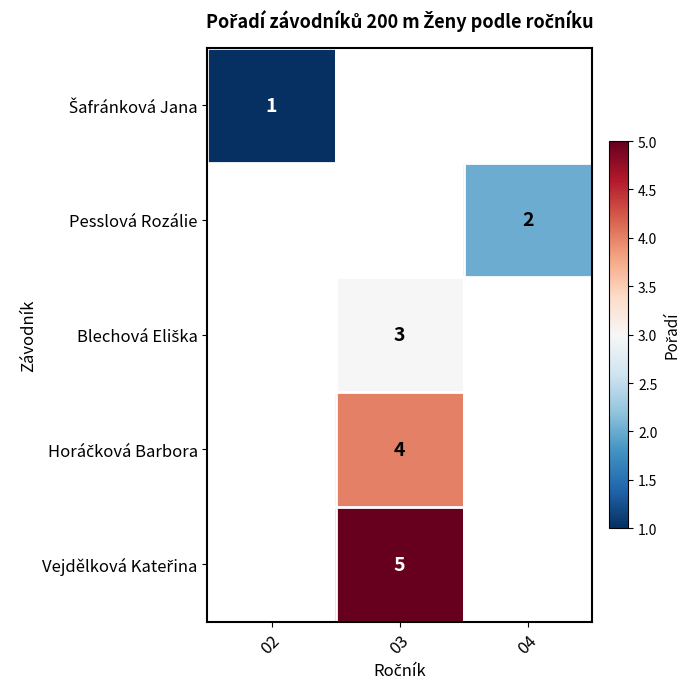

Is it true that Pesslová Rozálie equals 1 at 04?

False